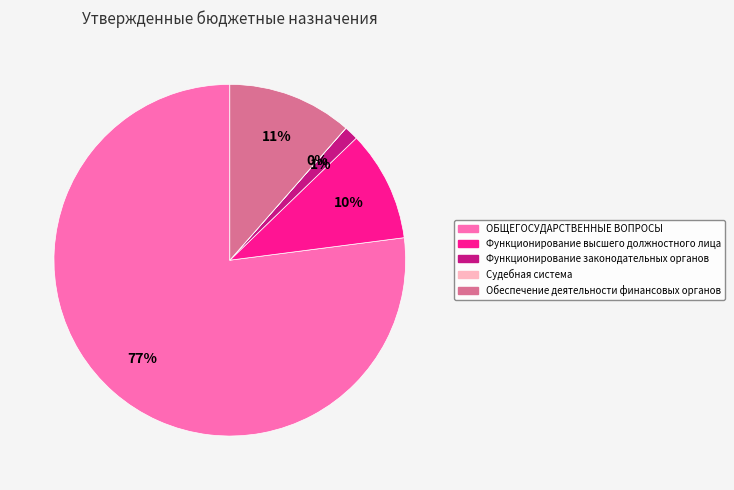

To the nearest percent, what portion does Обеспечение деятельности финансовых органов represent?

11%